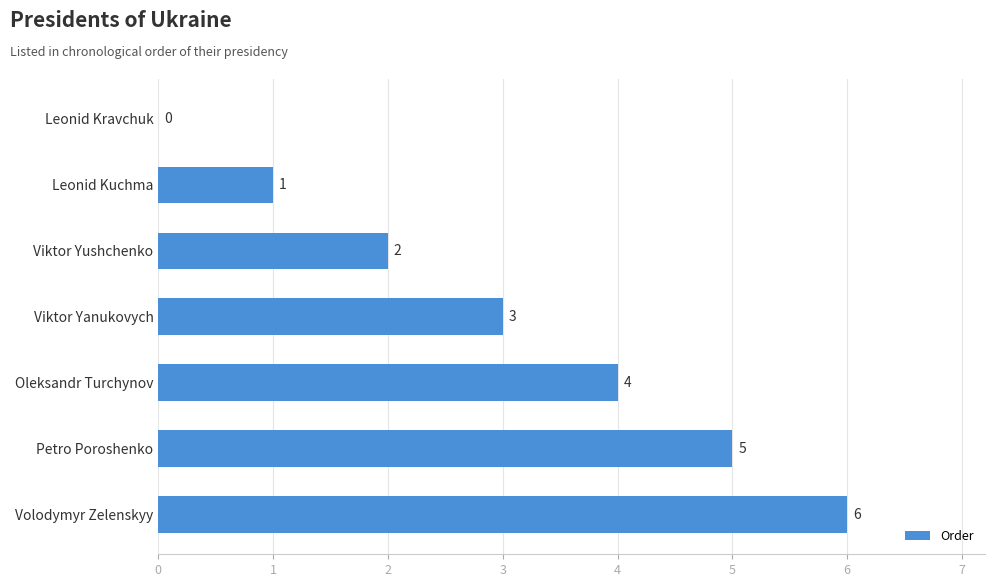

What is the average value?

3